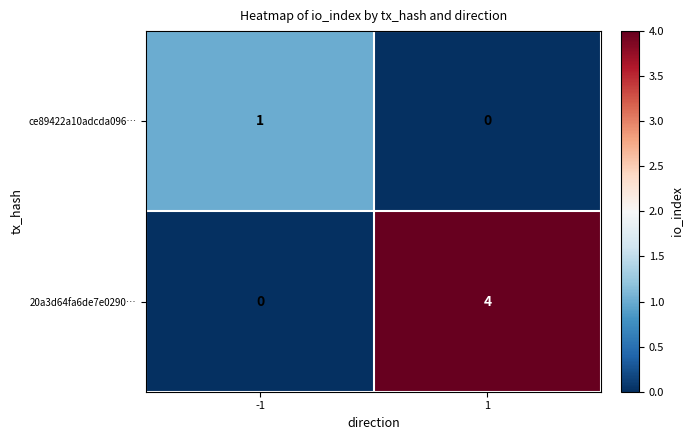

Rank the series by their average value, from highest to lowest.

20a3d64fa6de7e0290…, ce89422a10adcda096…